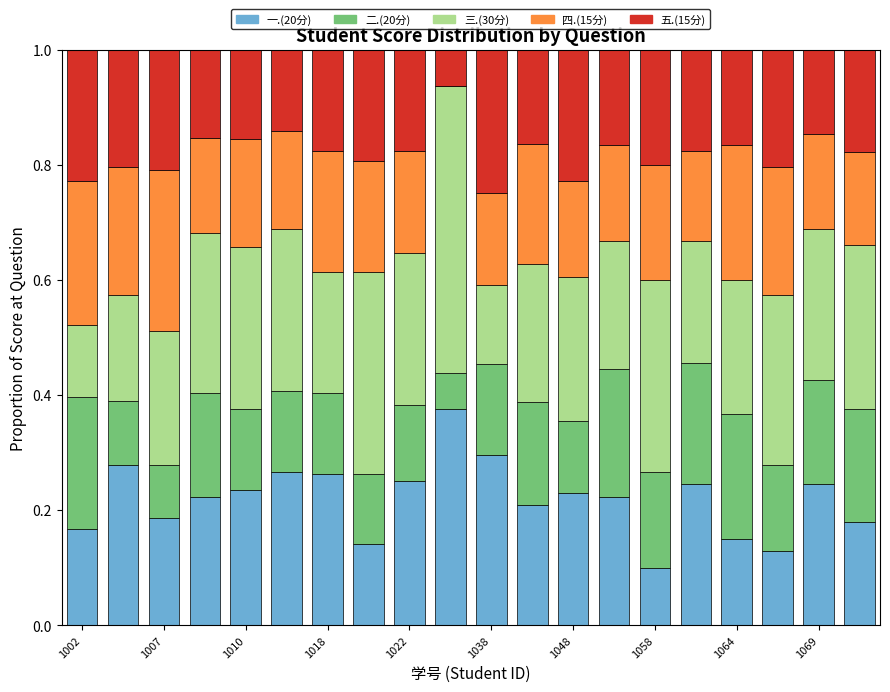

What is the highest value of the 一.(20分) series?

0.4